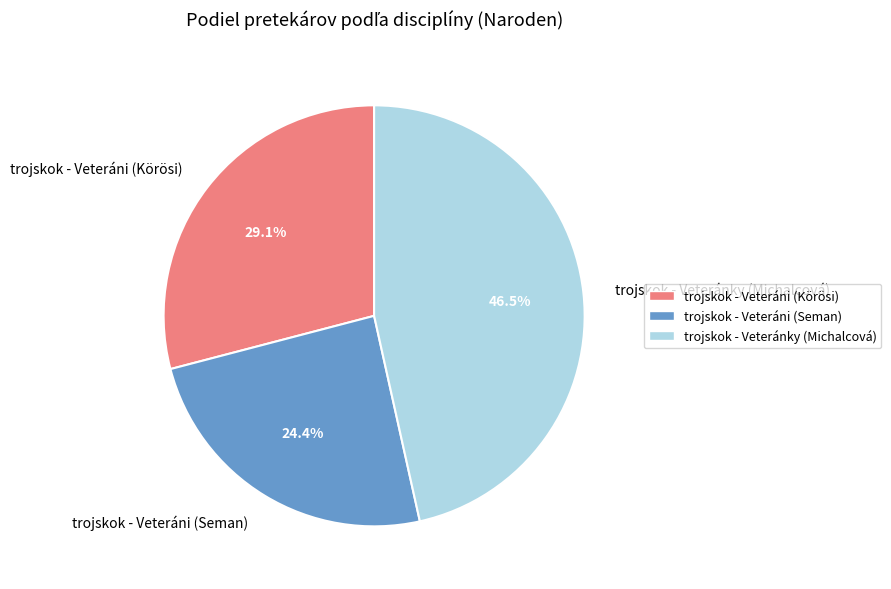

How many slices are in this pie chart?

3